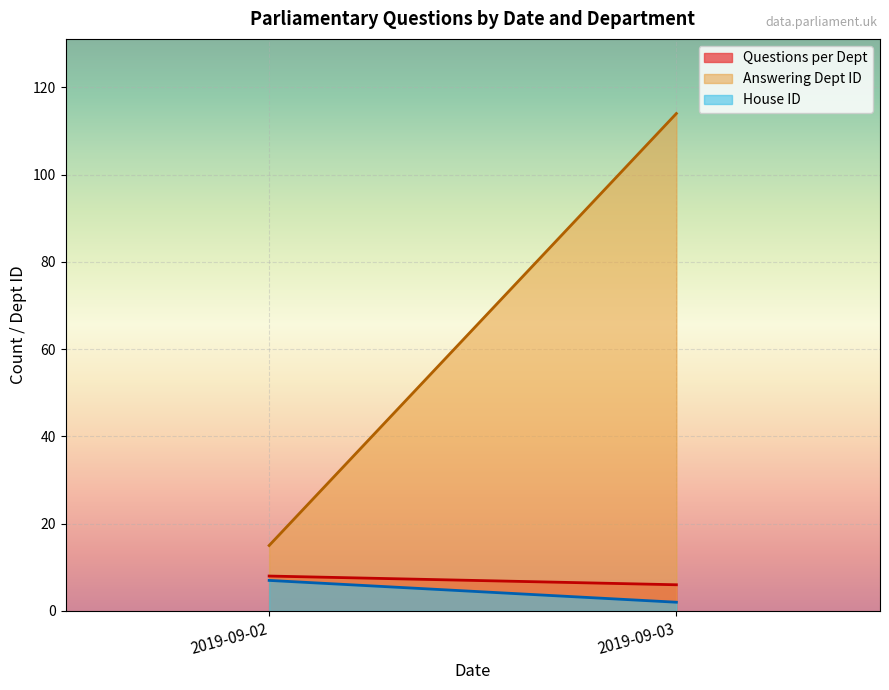

True or false: Questions per Dept and Answering Dept ID cross at least once.

False